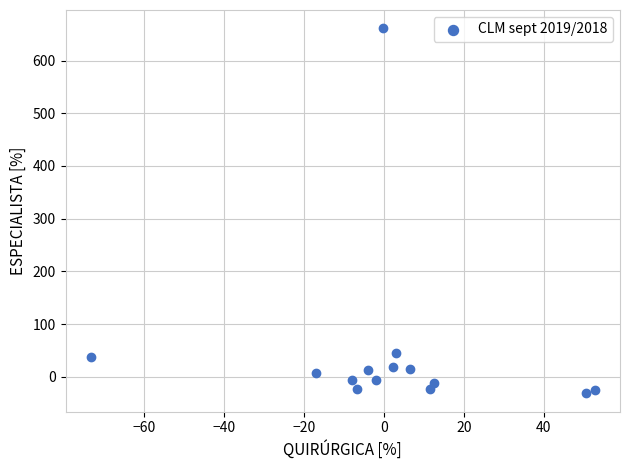

What is the range of Y values (max minus min)?

692.8